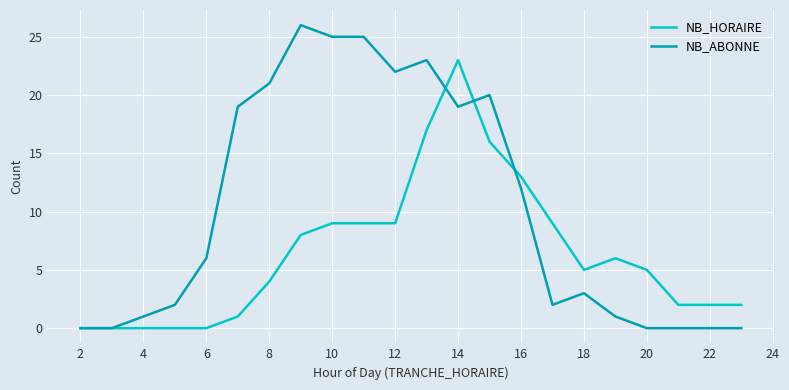

Reading left to right, transcribe all the data shown in this chart.

NB_HORAIRE: 0	0	0	0	0	1	4	8	9	9	9	17	23	16	13	9	5	6	5	2	2	2
NB_ABONNE: 0	0	1	2	6	19	21	26	25	25	22	23	19	20	12	2	3	1	0	0	0	0